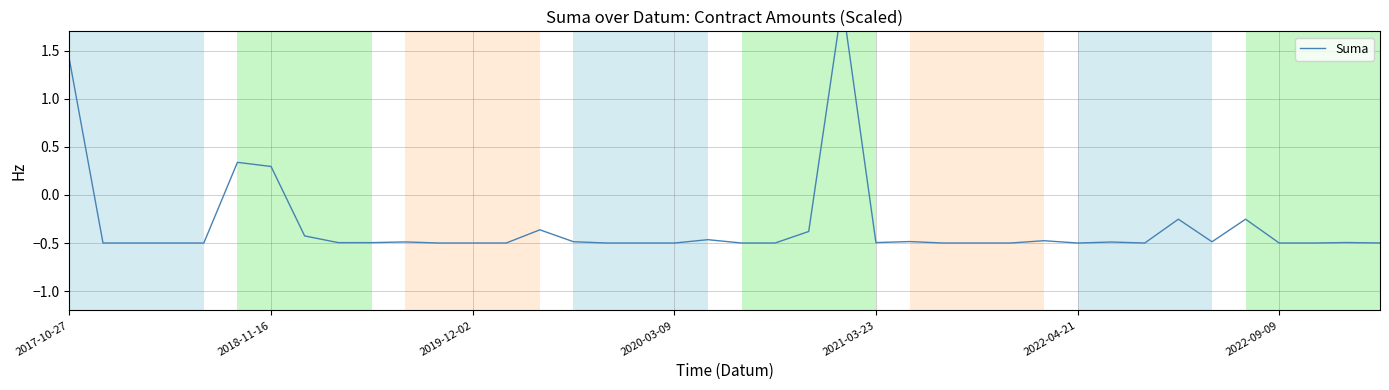

What is the difference between the maximum and minimum values?

2.5